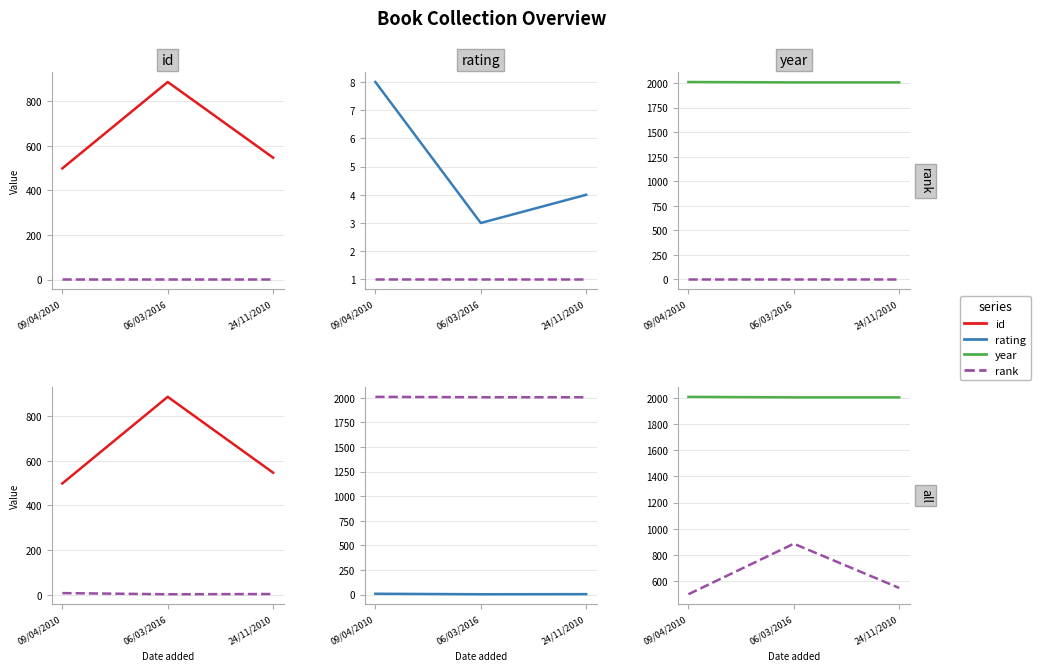

What is the maximum value shown in the chart?

2010